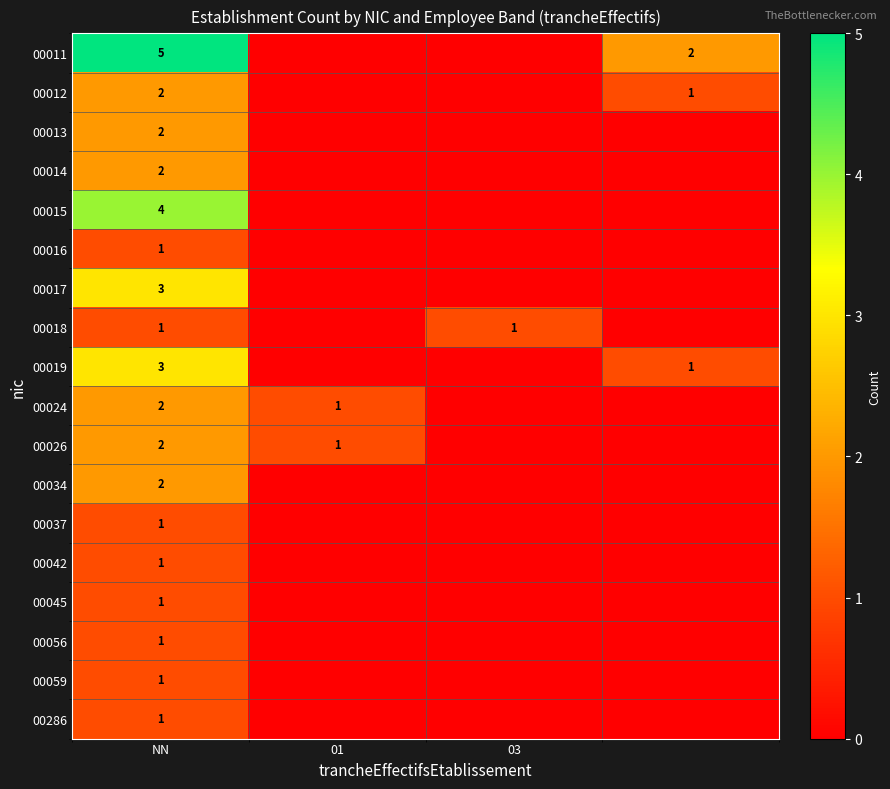

The 00014 series shows 3 at NN. True or false?

False